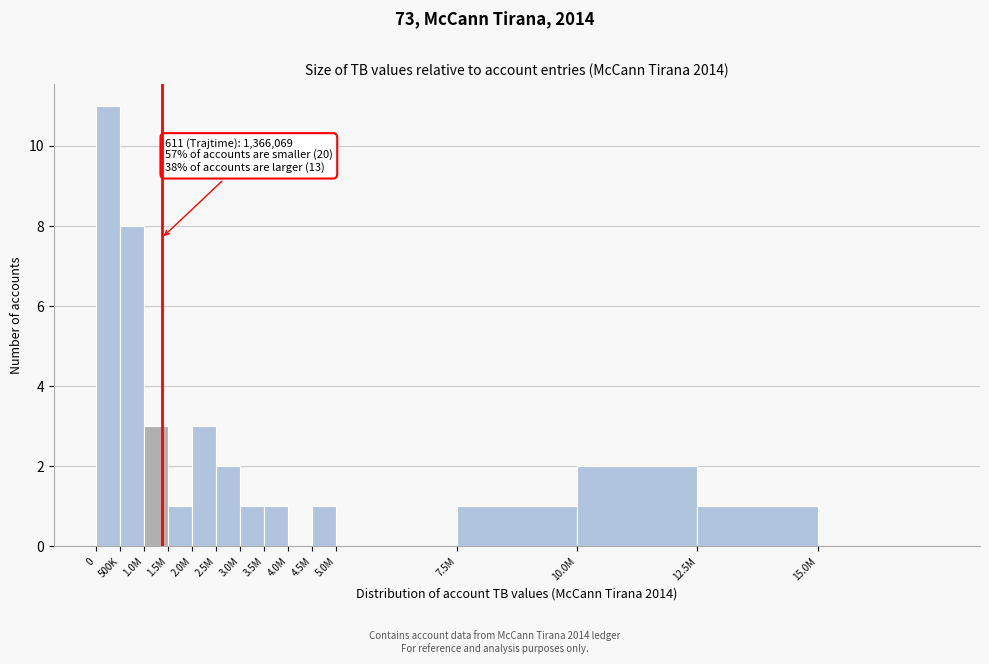

Reading left to right, what are all the values shown in this chart?

0=11	500K=8	1.0M=3	1.5M=1	2.0M=3	2.5M=2	3.0M=1	3.5M=1	4.0M=0	4.5M=1	5.0M=0	7.5M=1	10.0M=2	12.5M=1	15.0M=0